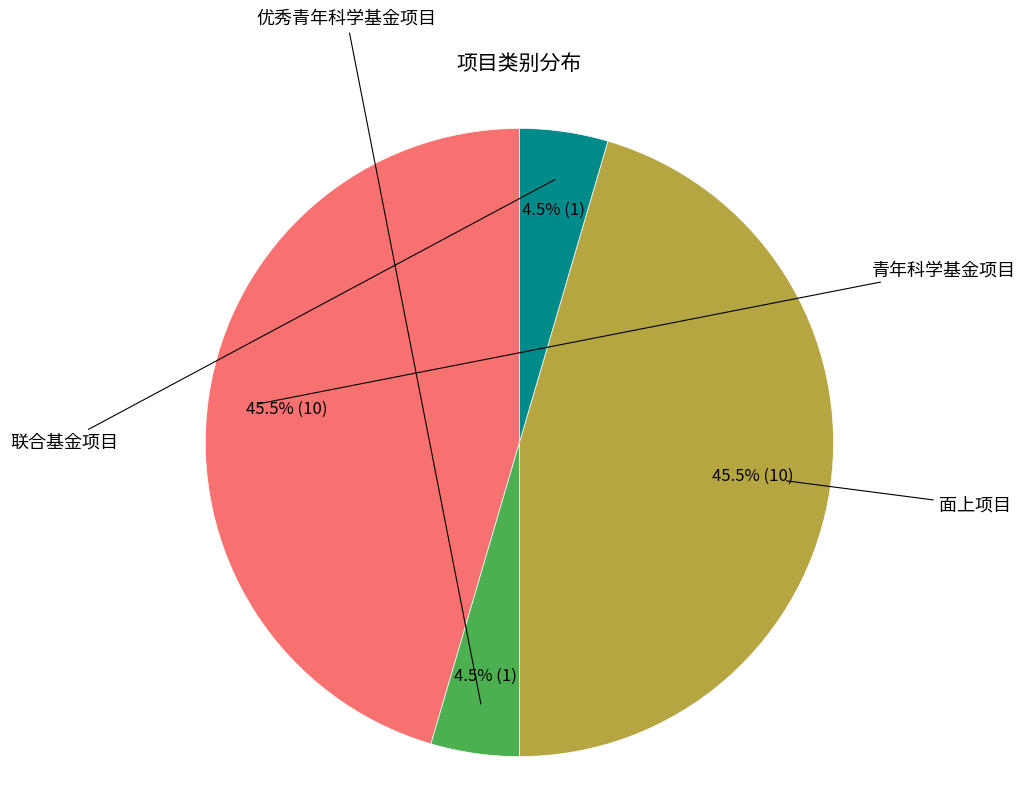

Is there any slice that represents more than half of the pie?

No